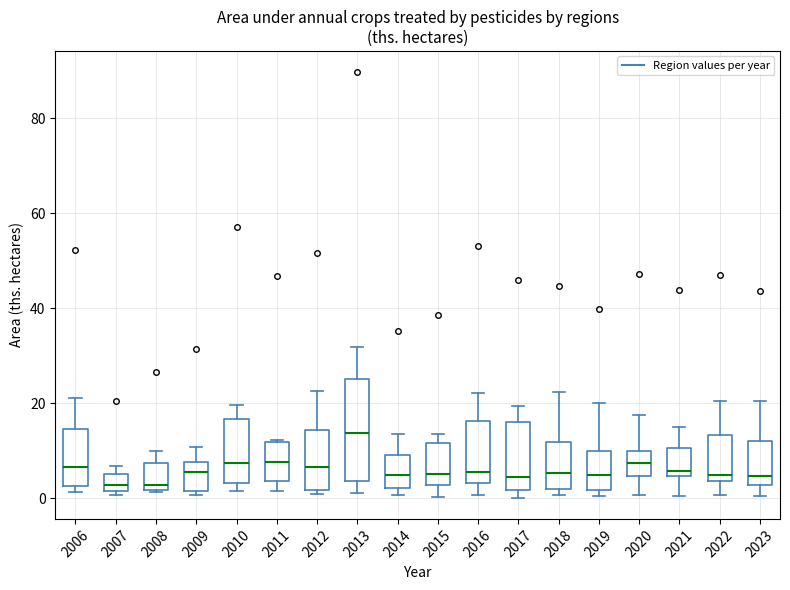

Reading left to right, read every box against the y-axis: the position of its median line, the range the box covers, and the ends of its whiskers. The values are not printed on the chart, so give them approximately, as read against the axis.

2006: median 6, box 2 to 14, whiskers 2 (just below the box's lower edge) to 22
2007: median 2 (inside the box), box 2 to 6, whiskers 0 to 6 (just above the box's upper edge)
2008: median 2 (just above the box's lower edge), box 2 to 8, whiskers 2 to 10
2009: median 6, box 2 to 8, whiskers 0 to 10
2010: median 8, box 4 to 16, whiskers 2 to 20
2011: median 8, box 4 to 12, whiskers 2 to 12
2012: median 6, box 2 to 14, whiskers 0 to 22
2013: median 14, box 4 to 26, whiskers 2 to 32
2014: median 4, box 2 to 10, whiskers 0 to 14
2015: median 6, box 2 to 12, whiskers 0 to 14
2016: median 6, box 4 to 16, whiskers 0 to 22
2017: median 4, box 2 to 16, whiskers 0 to 20
2018: median 6, box 2 to 12, whiskers 0 to 22
2019: median 4, box 2 to 10, whiskers 0 to 20
2020: median 8, box 4 to 10, whiskers 0 to 18
2021: median 6, box 4 to 10, whiskers 0 to 14
2022: median 4 (just above the box's lower edge), box 4 to 14, whiskers 0 to 20
2023: median 4, box 2 to 12, whiskers 0 to 20